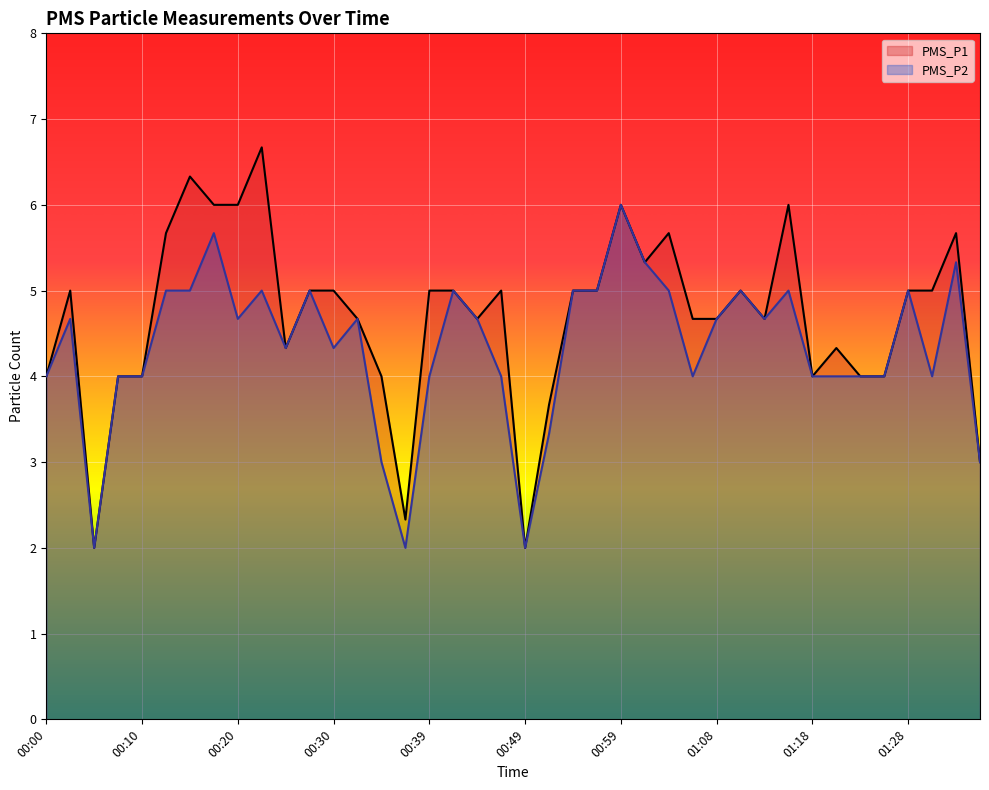

What are all the series names shown in the legend?

PMS_P1, PMS_P2